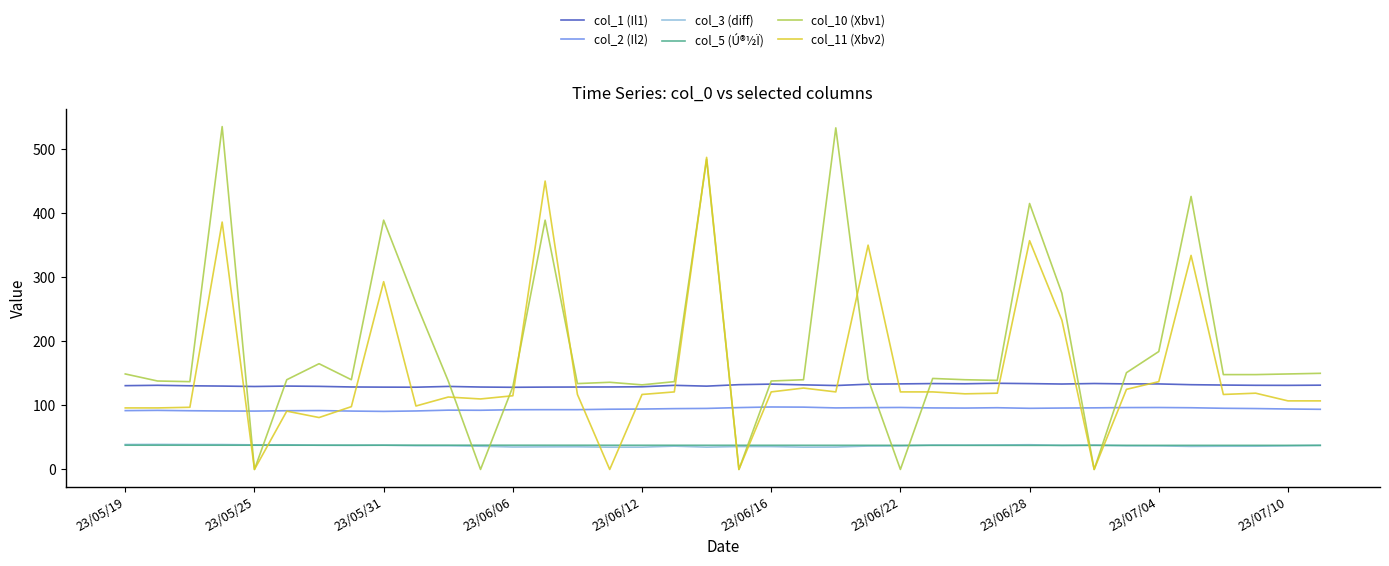

True or false: col_2 (Il2) and col_5 (Ú®½Ï) cross at least once.

False